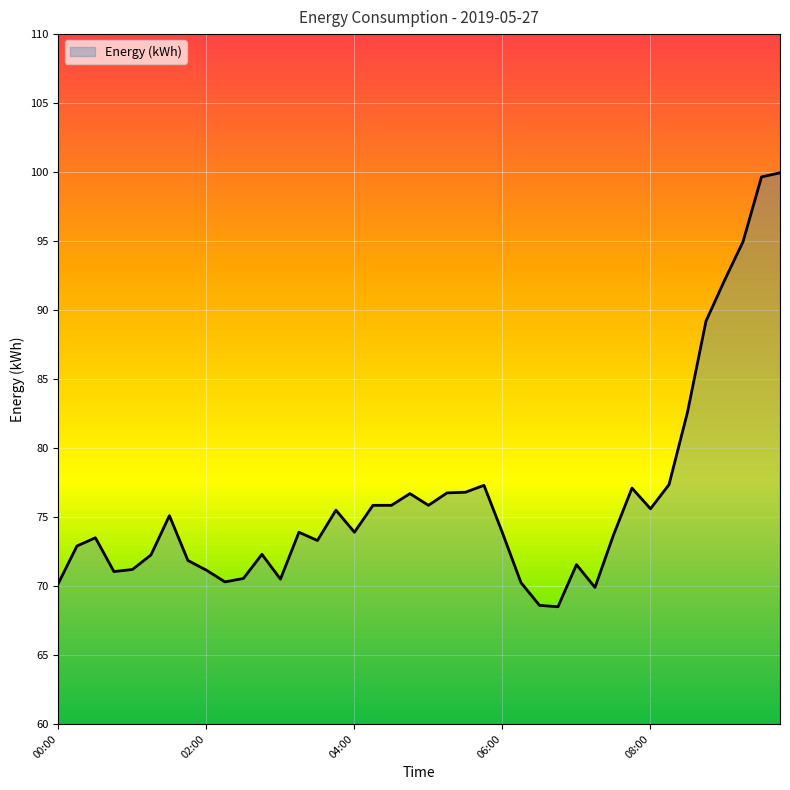

What is the maximum value shown in the chart?

100.0